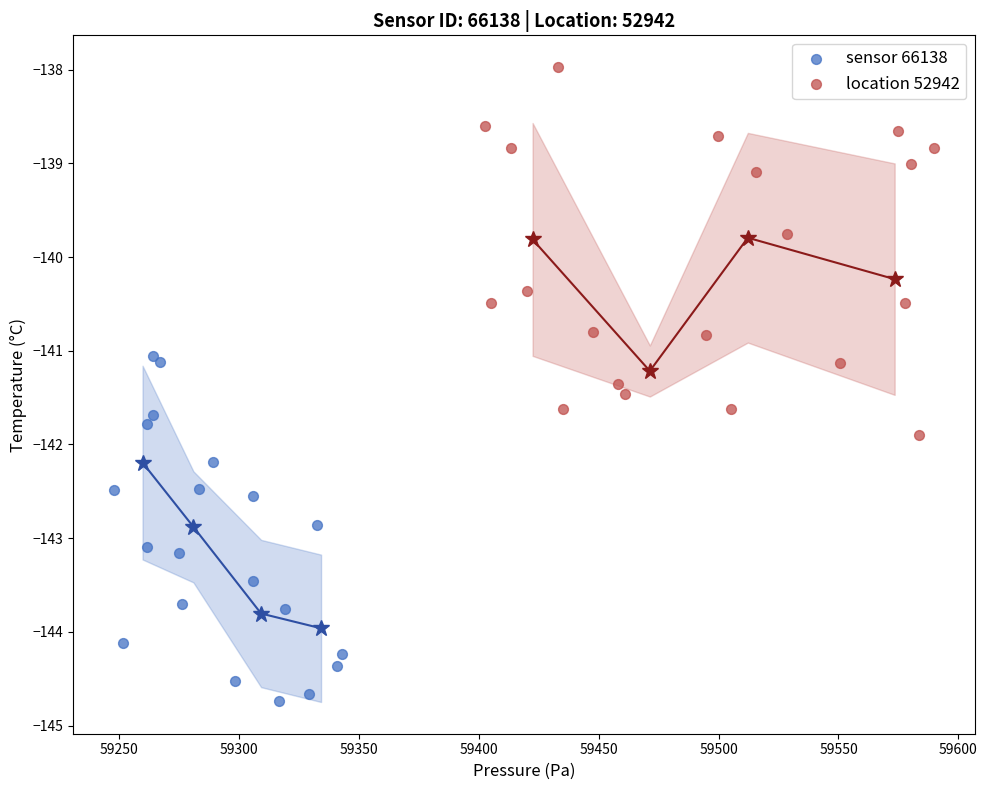

Which series reaches the maximum Y coordinate?

location 52942